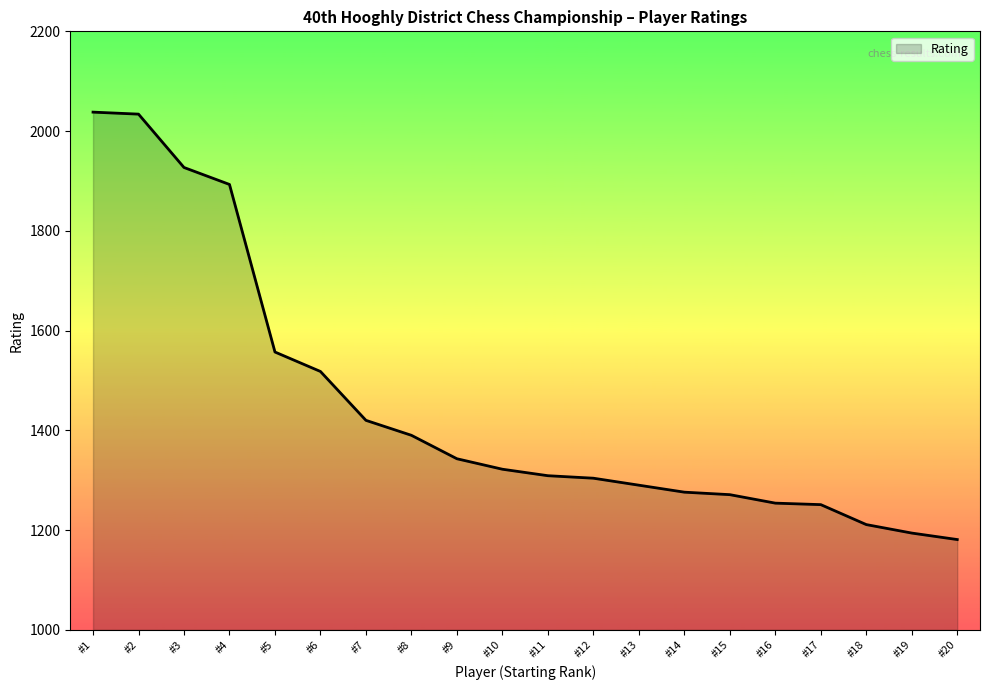

What is the difference between the values at #2 and #12?

730